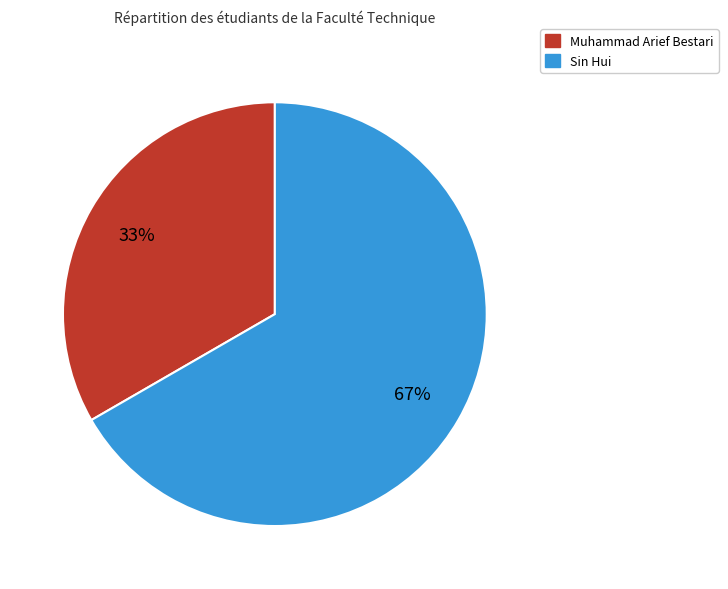

Combined, do Muhammad Arief Bestari and Sin Hui account for over 50%?

Yes